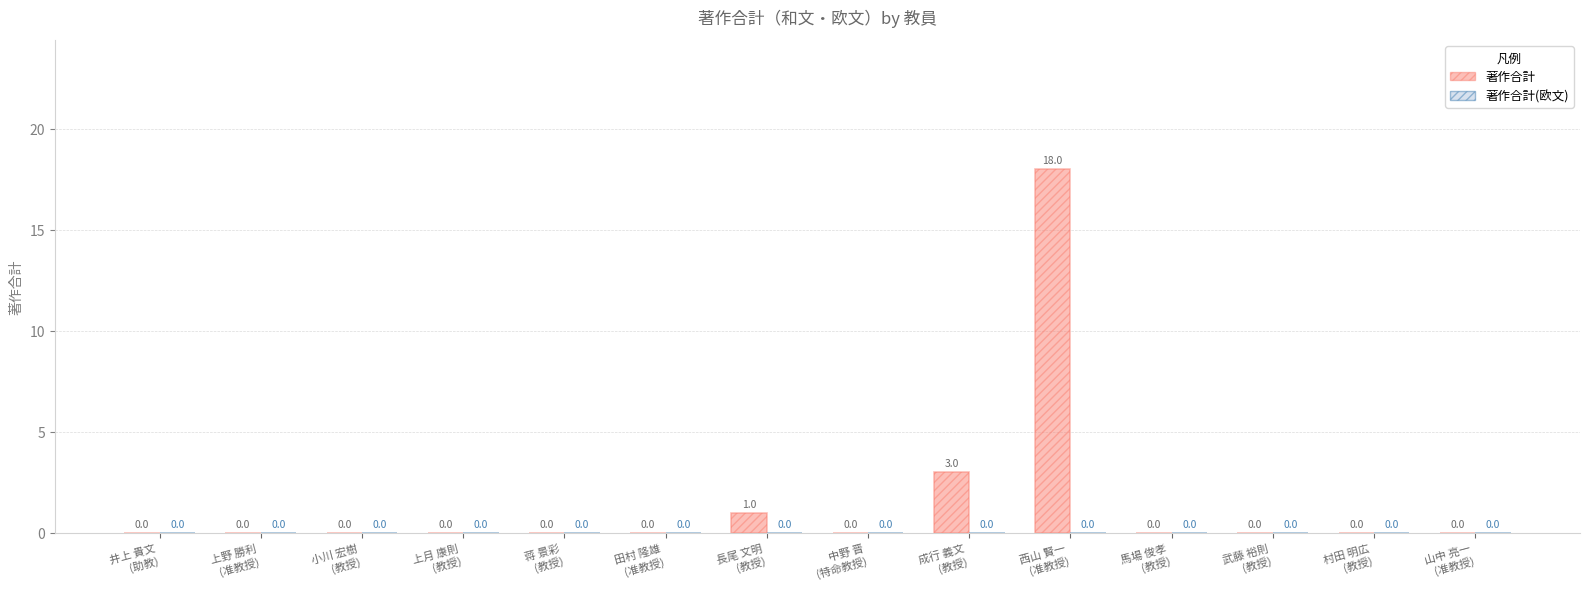

What is the greatest value displayed?

18